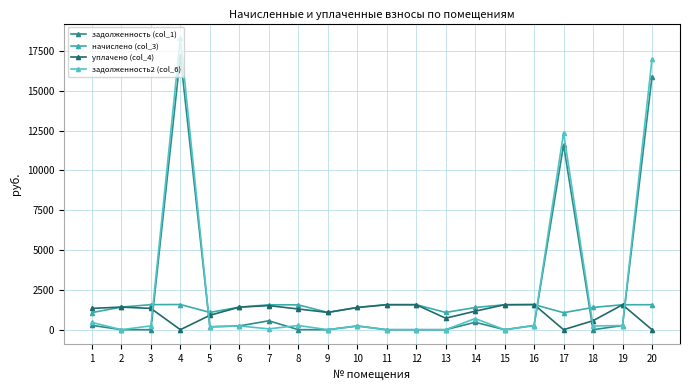

Is the value of уплачено (col_4) at 18 greater than the value of задолженность2 (col_6) at 14?

No